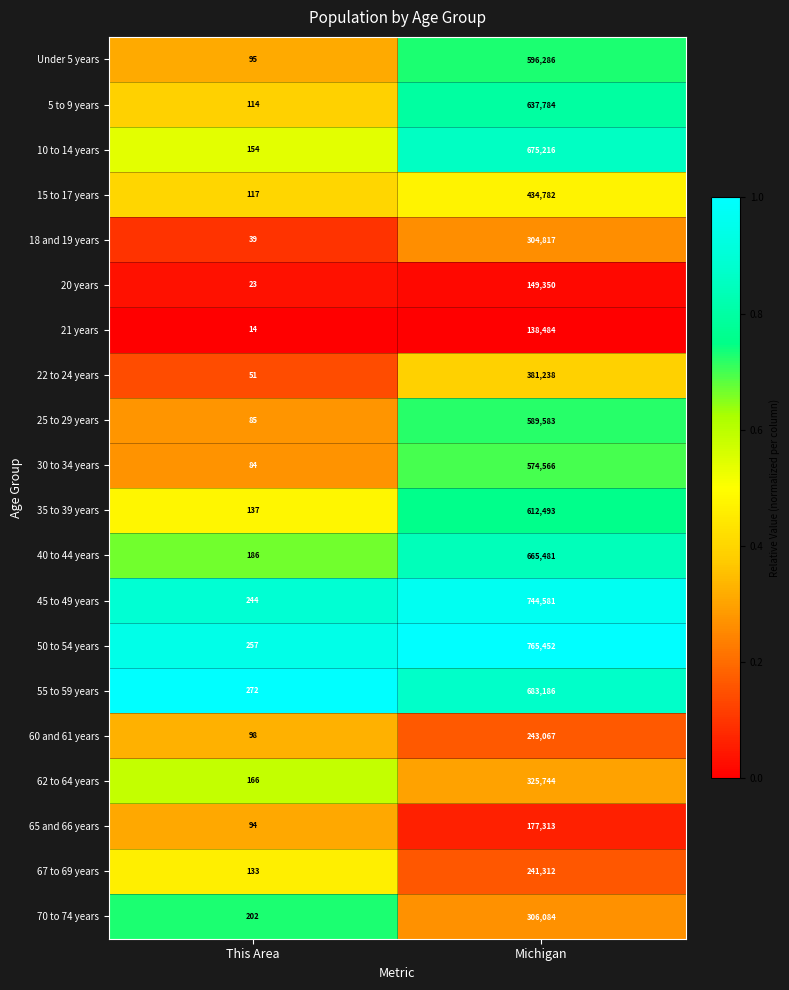

At Michigan, list the series in order from smallest to largest.

21 years, 20 years, 65 and 66 years, 67 to 69 years, 60 and 61 years, 18 and 19 years, 70 to 74 years, 62 to 64 years, 22 to 24 years, 15 to 17 years, 30 to 34 years, 25 to 29 years, Under 5 years, 35 to 39 years, 5 to 9 years, 40 to 44 years, 10 to 14 years, 55 to 59 years, 45 to 49 years, 50 to 54 years